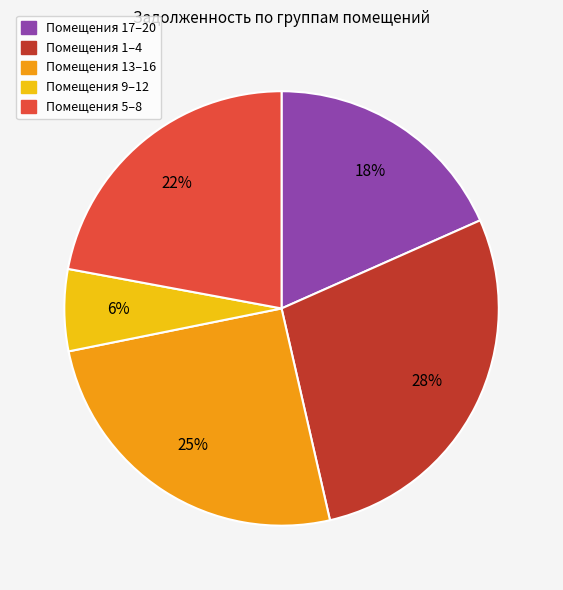

To the nearest percent, what is the average slice percentage?

20%